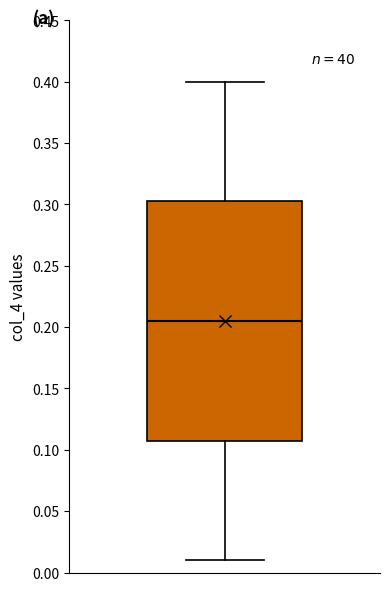

Transcribe this box plot: give where the median line is, the range the box spans, and where the two whiskers end, as read against the y-axis. The values are not printed on the chart, so give them approximately, as read against the axis.

median 0.205, box 0.110 to 0.305, whiskers 0.010 to 0.400